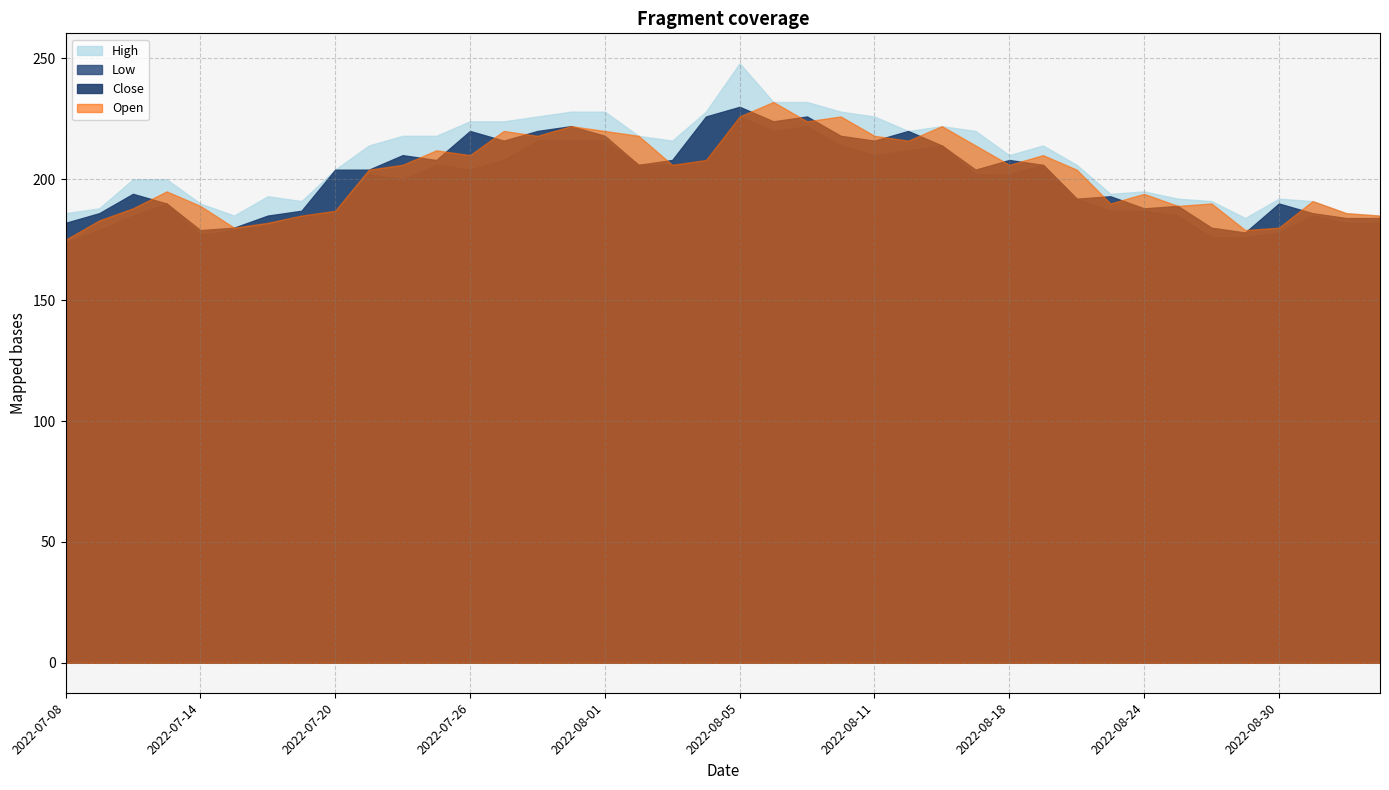

Reading right to left, list all the values displayed in this chart.

High: 185	186	191	192	184	191	192	195	194	206	214	210	220	222	220	226	228	232	232	248	228	216	218	228	228	226	224	224	218	218	214	204	191	193	185	190	200	200	188	186
Low: 182	182	185	178	176	176	185	187	187	192	206	202	202	214	212	210	214	222	220	226	208	206	206	216	216	216	208	204	206	200	202	187	185	181	179	177	190	185	179	174
Close: 184	184	186	190	178	180	189	188	193	192	206	208	204	214	220	216	218	226	224	230	226	208	206	218	222	220	216	220	208	210	204	204	187	185	180	179	190	194	186	182
Open: 185	186	191	180	179	190	189	194	190	204	210	206	214	222	216	218	226	224	232	226	208	206	218	220	222	218	220	210	212	206	204	187	185	182	180	189	195	188	183	175